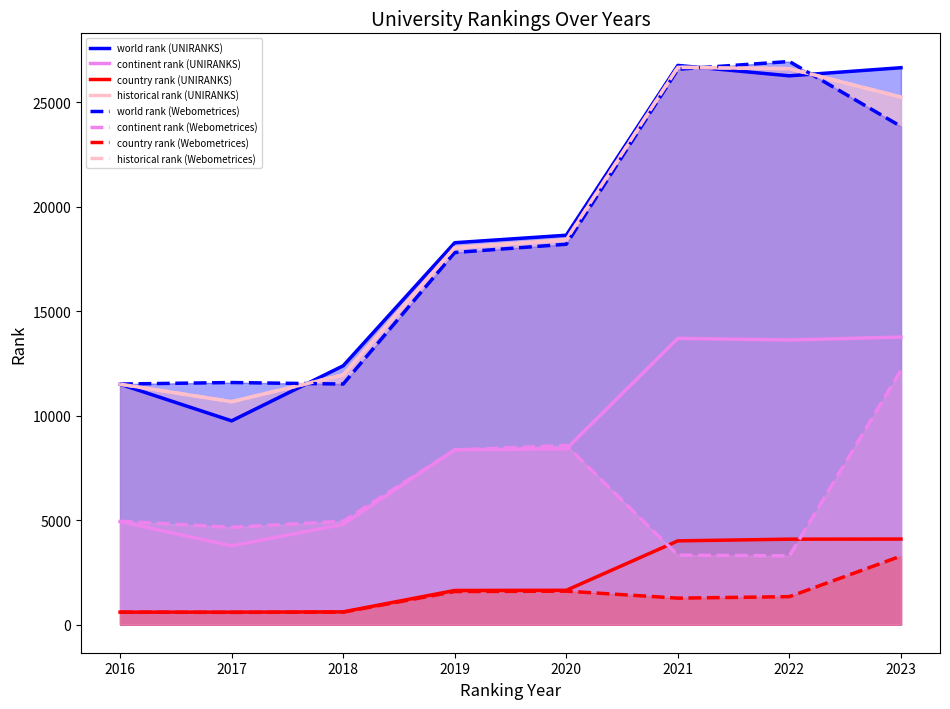

Rank the series at 2020 from highest to lowest value.

world rank, historical rank, continent rank, country rank